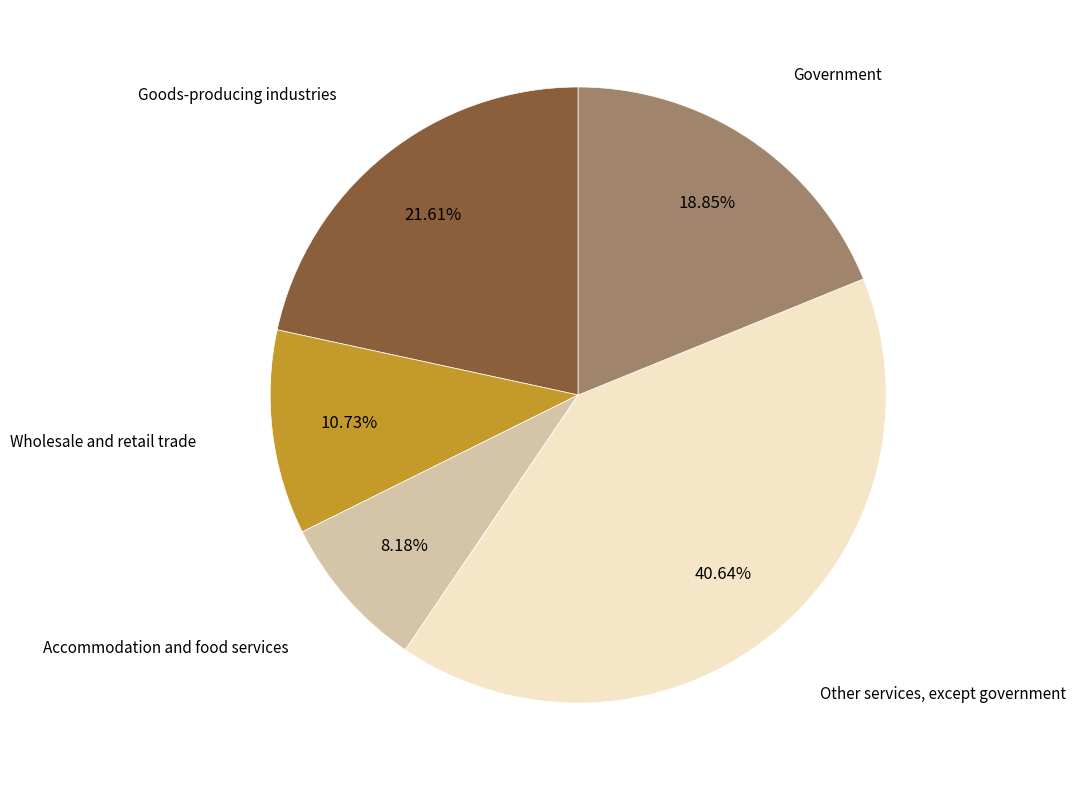

To the nearest percent, what is the average slice percentage?

20%